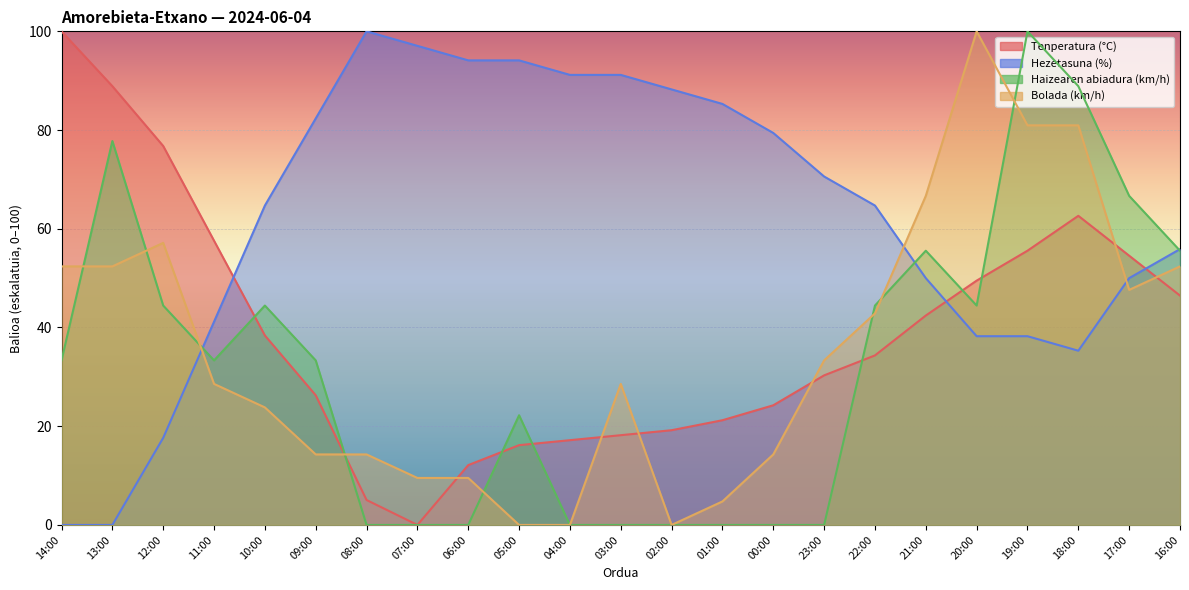

Rank the series by their maximum value, from highest to lowest.

Tenperatura (°C), Hezetasuna (%), Haizearen abiadura (km/h), Bolada (km/h)